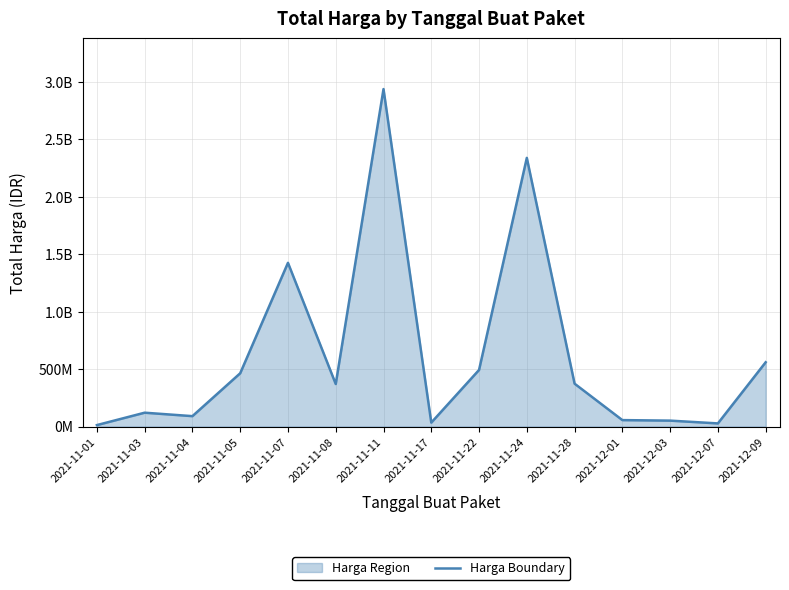

At which category does the data reach its first local valley?

2021-11-04